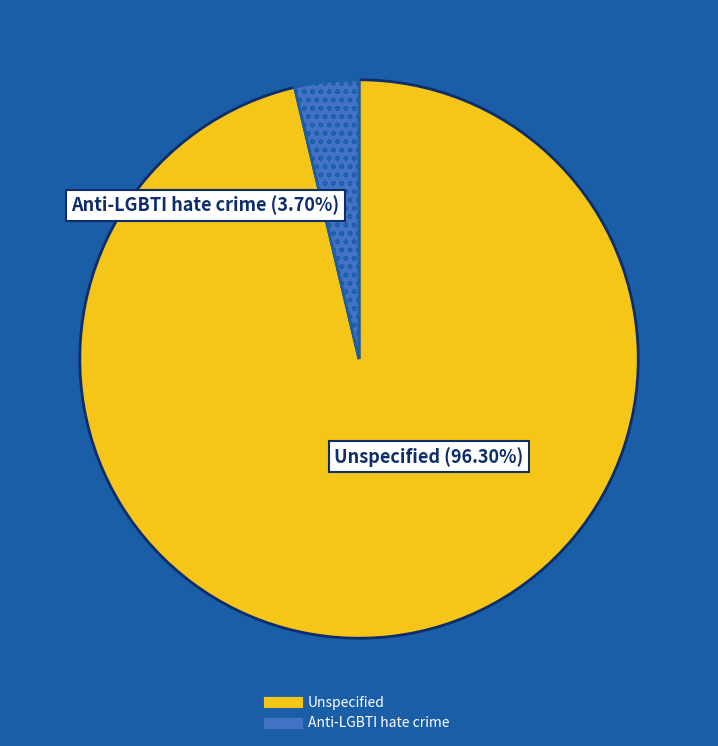

The Anti-LGBTI hate crime slice represents 4% of the pie. True or false?

True